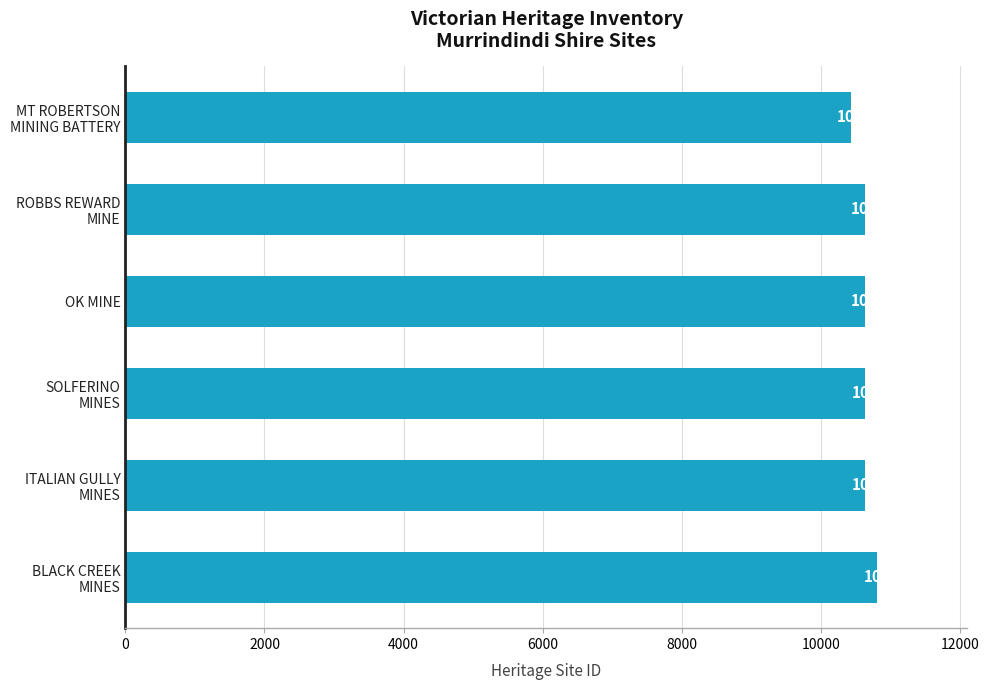

Is it true that the value at OK MINE is 17817?

False